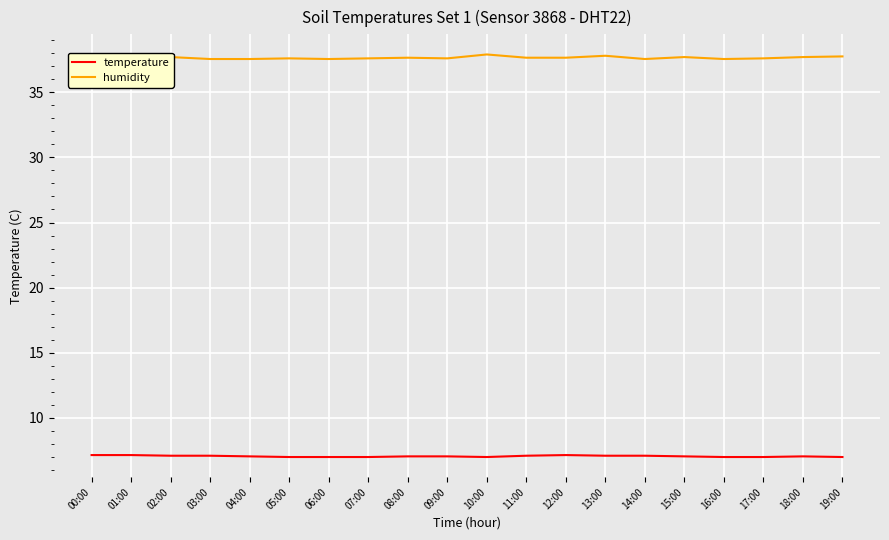

The value of temperature at 00:00 is 7.2. True or false?

True